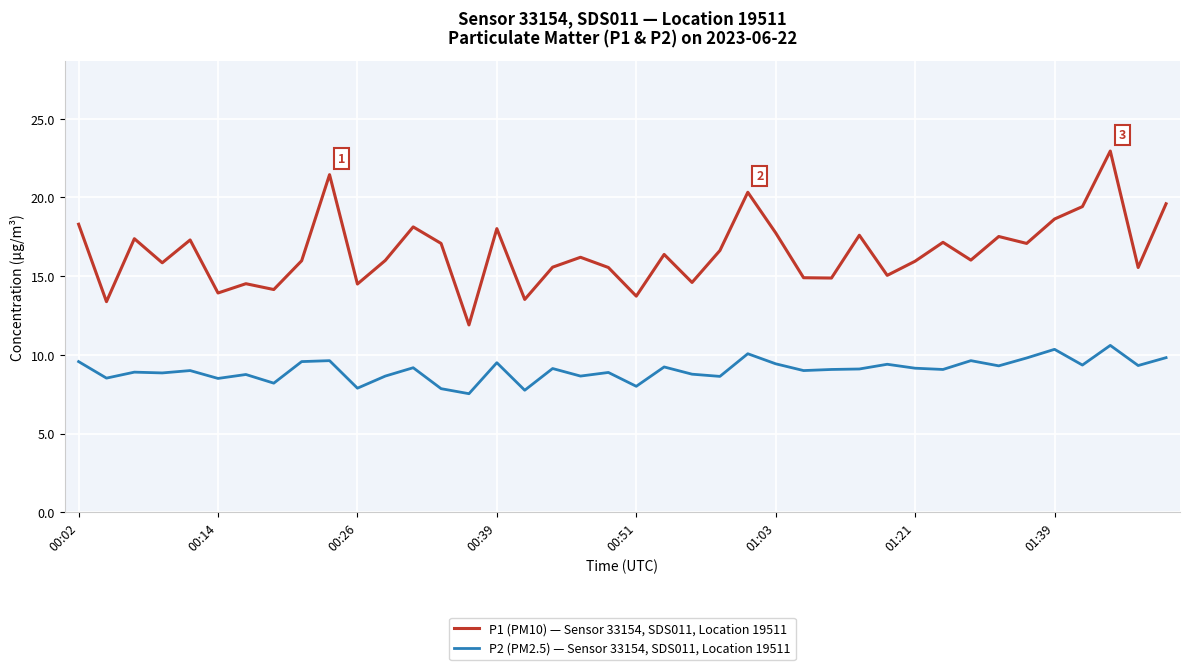

What is the lowest value of the P1 (PM10) — Sensor 33154, SDS011, Location 19511 series?

11.9